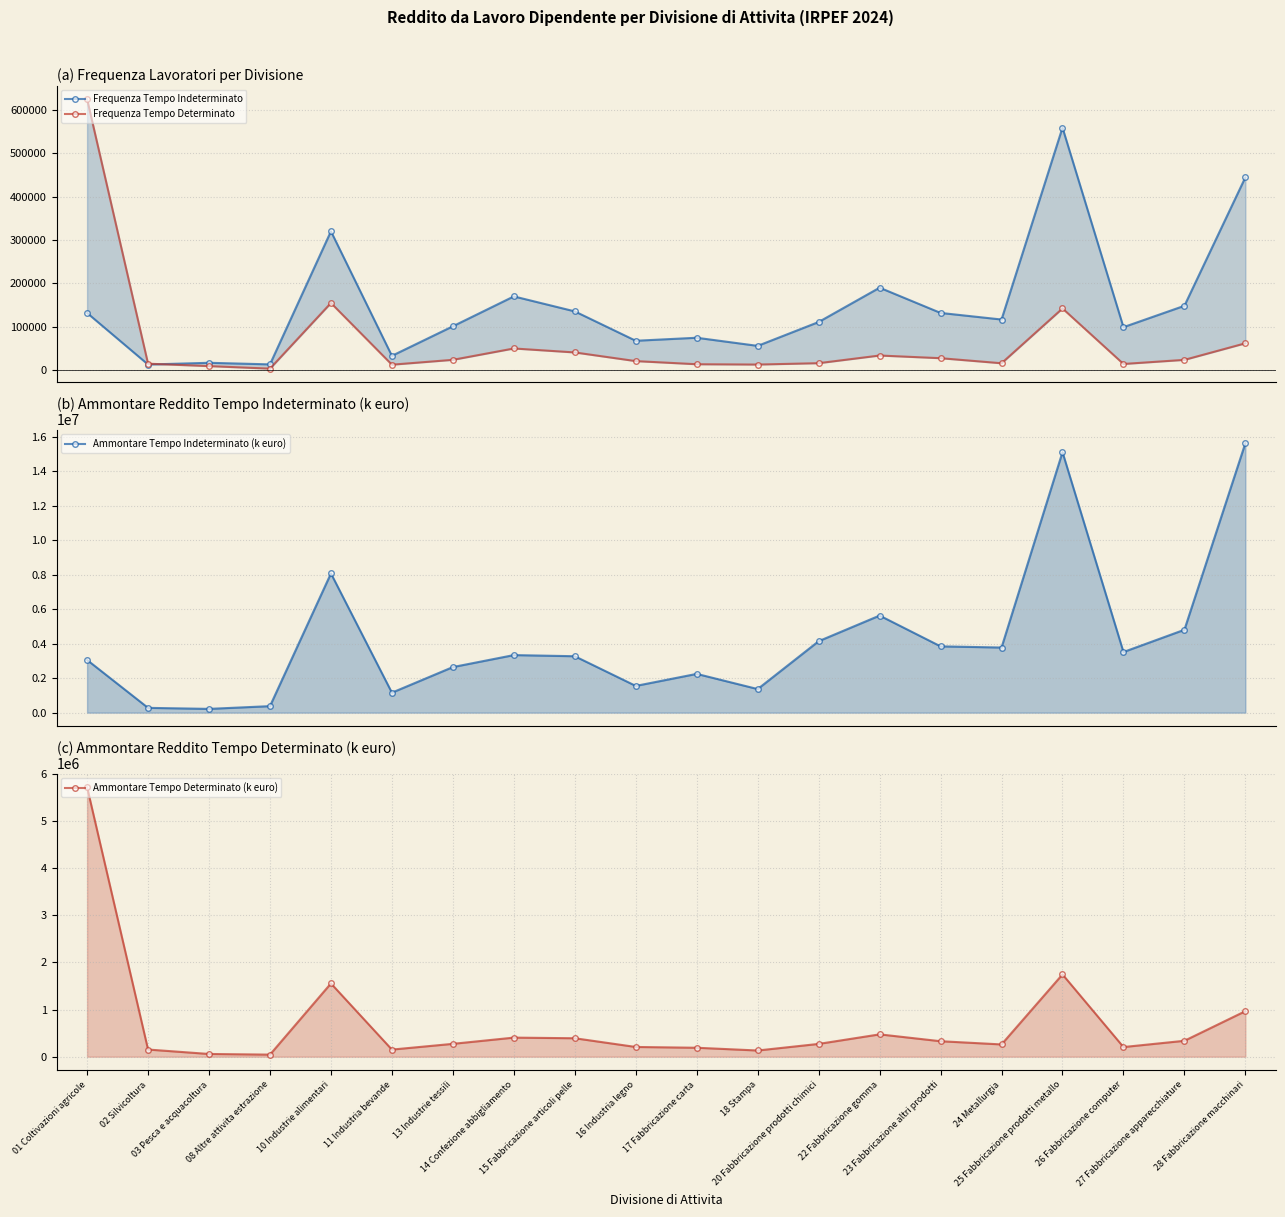

What are all the series names shown in the legend?

Frequenza Tempo Indeterminato, Frequenza Tempo Determinato, Ammontare Tempo Indeterminato (k euro), Ammontare Tempo Determinato (k euro)